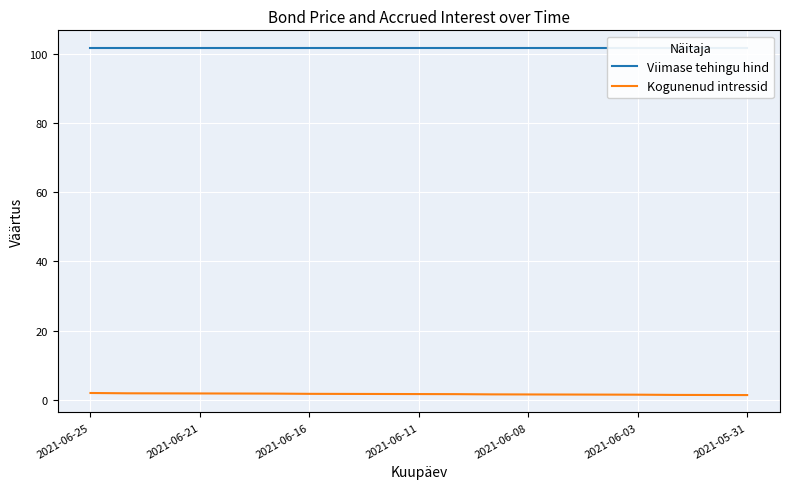

Which category has the highest value in the Kogunenud intressid series?

2021-06-25